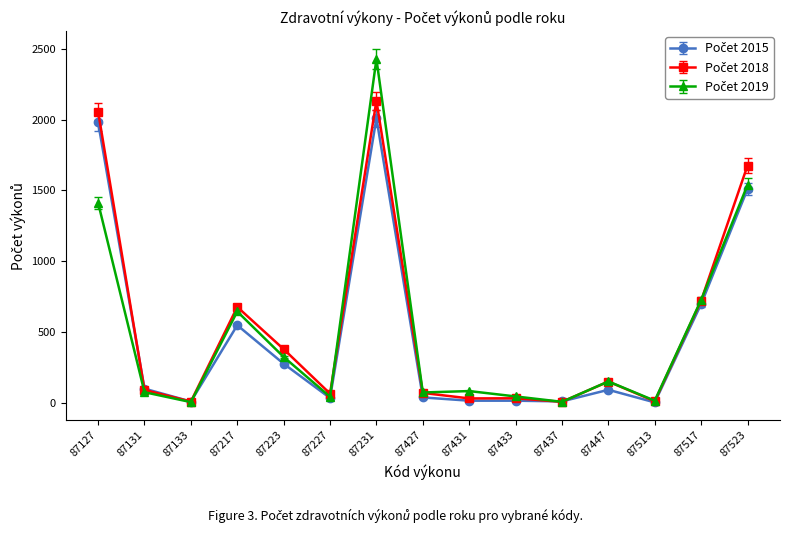

How many lines are shown in the chart?

3